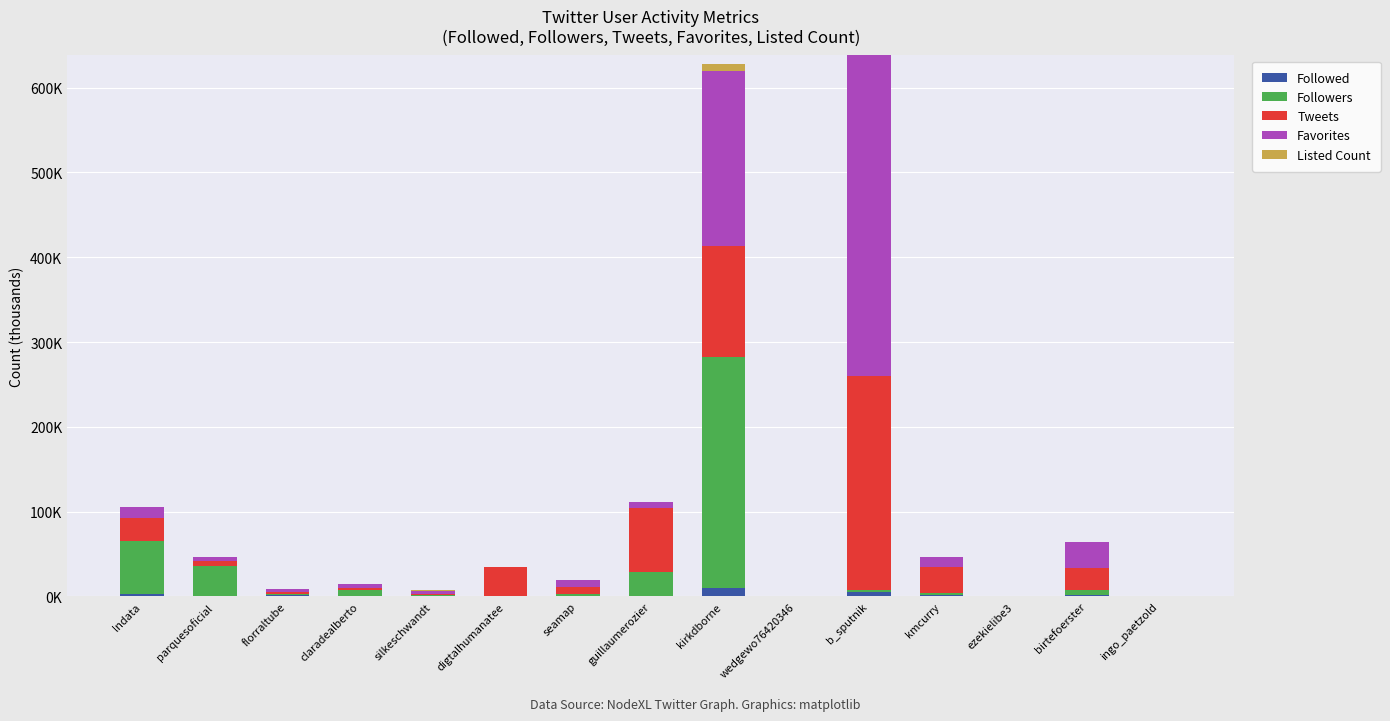

What value does the Favorites series have at b_sputnik?

378.0